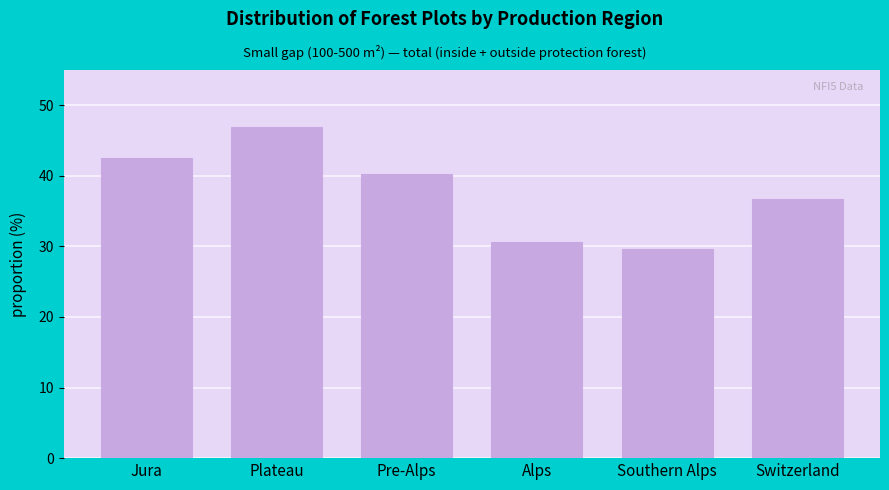

Reading left to right, what are all the values shown in this chart?

42.6	46.9	40.3	30.6	29.6	36.7